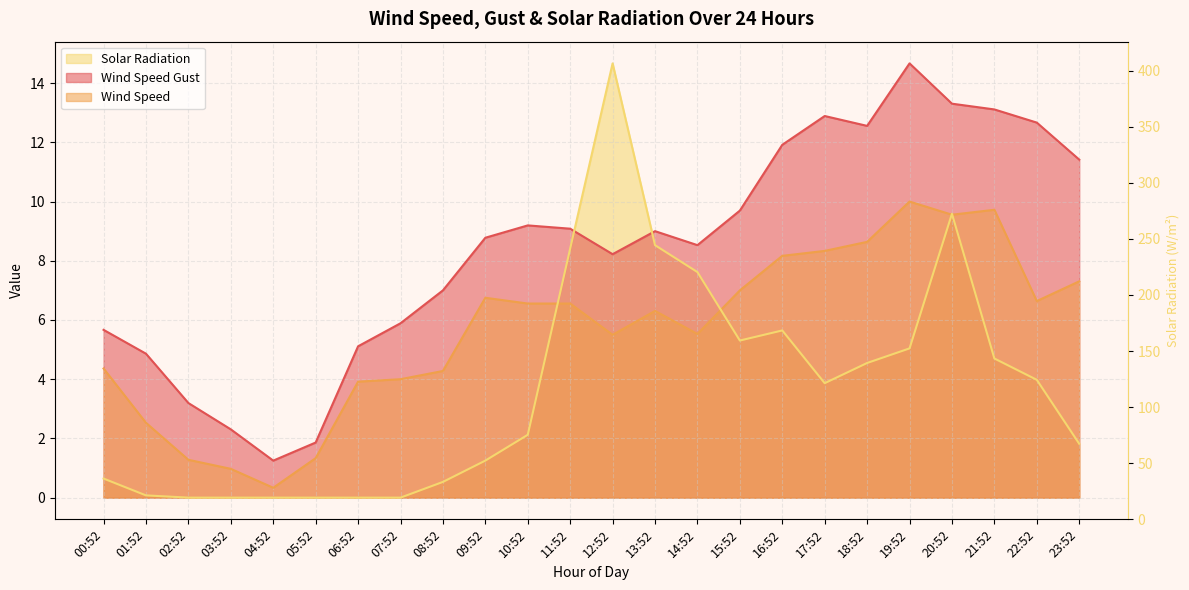

True or false: Wind Speed and Solar Radiation intersect in this chart.

True